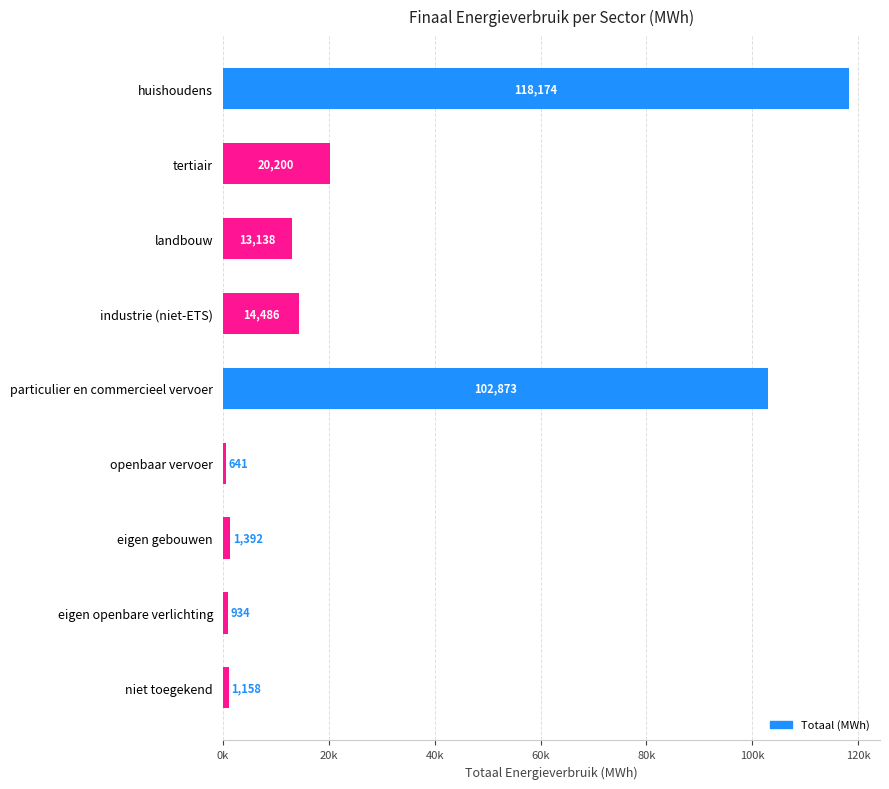

At which category does the chart reach its minimum across all series?

openbaar vervoer